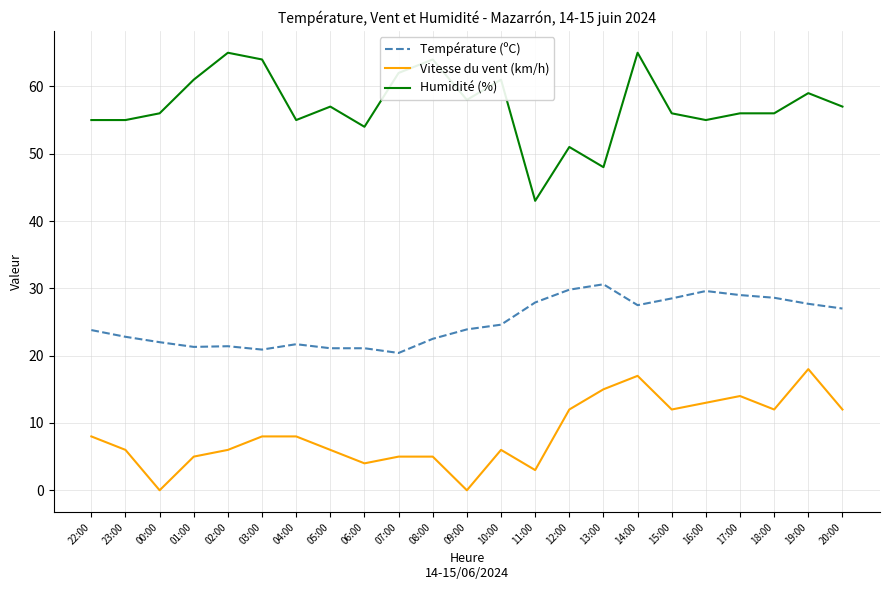

Which series has the largest range (max minus min)?

Humidité (%)